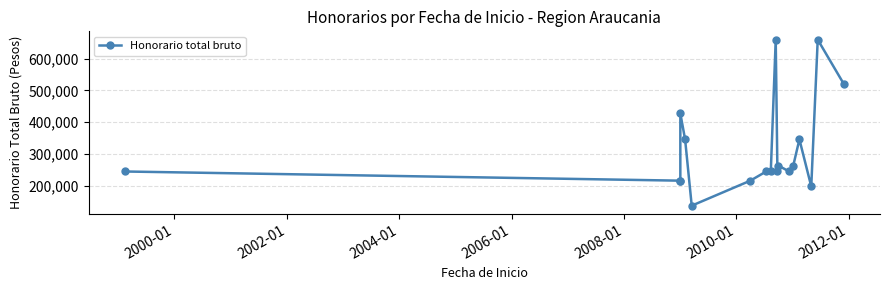

The value at 12 is 79208. True or false?

False